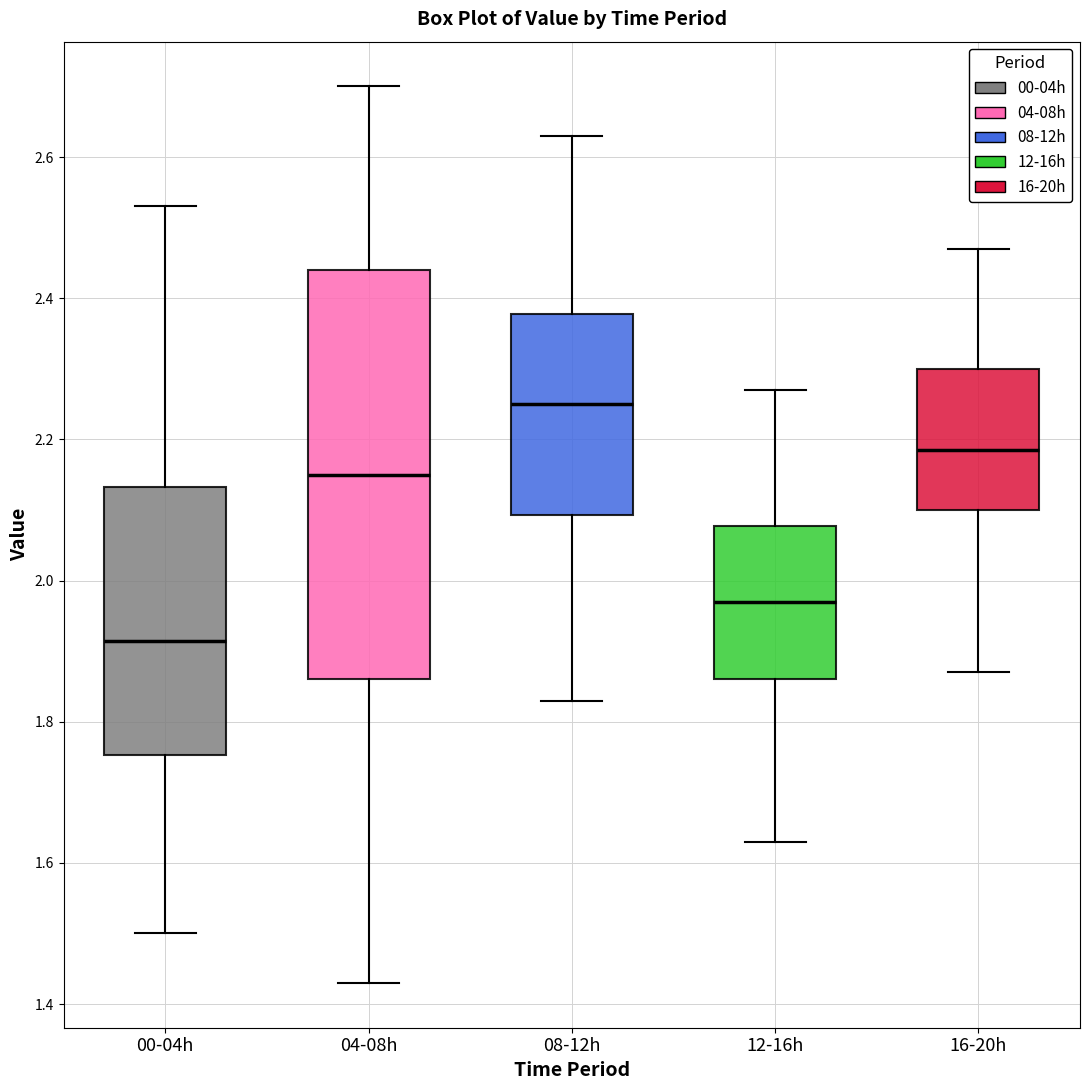

Where does the lower whisker of the box for 12-16h end on the y-axis? The values are not printed on the chart, so give them approximately, as read against the axis.

1.64